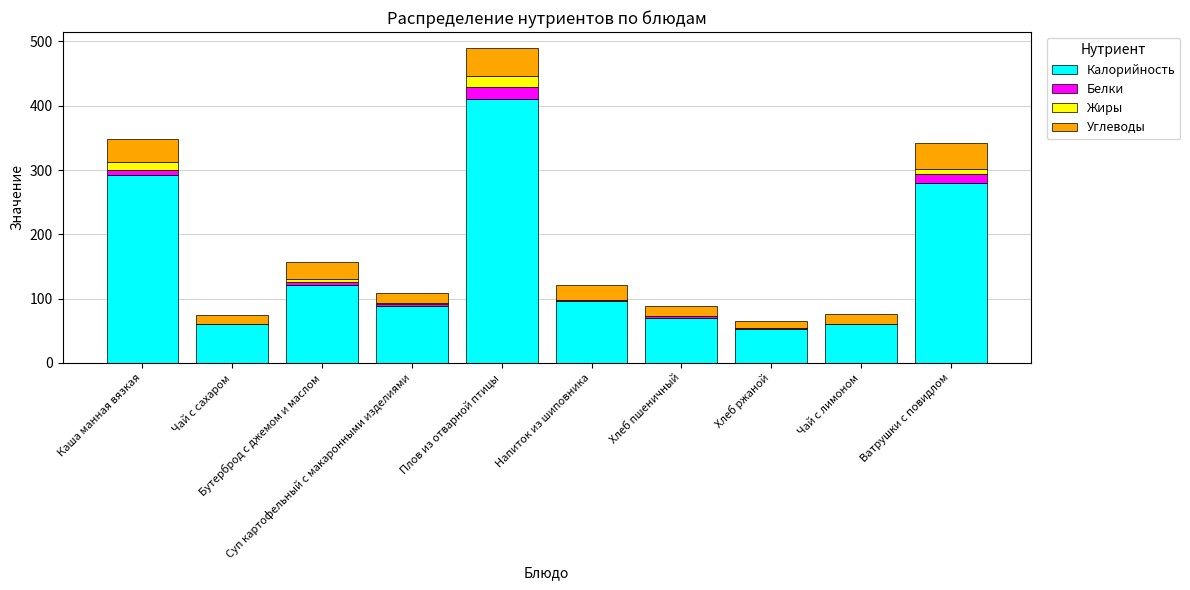

What is the highest value of the Калорийность series?

410.3